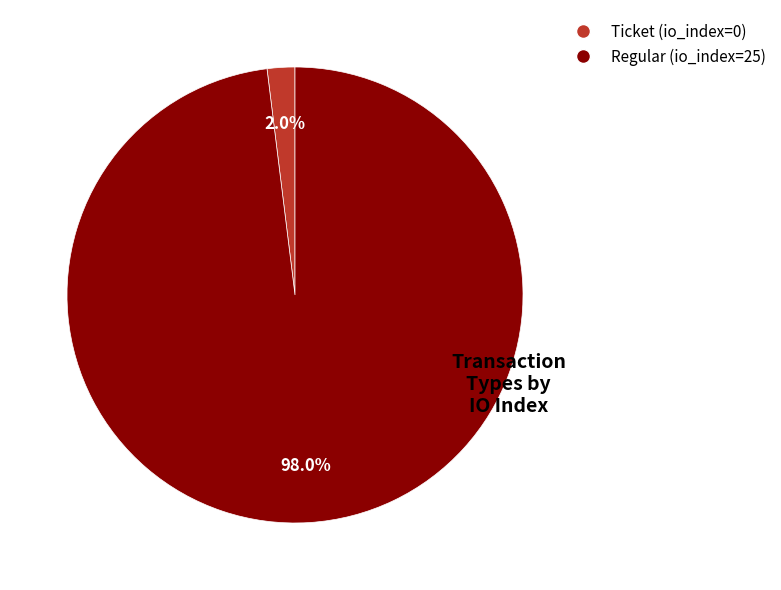

To the nearest percent, what is the difference between the Regular and Ticket slice percentages?

96%